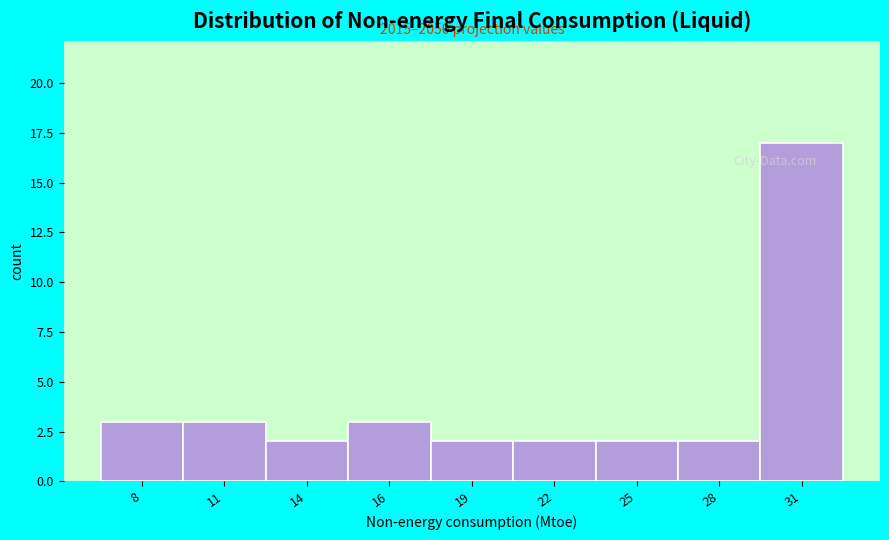

Reading right to left, extract all data points from this chart.

17	2	2	2	2	3	2	3	3